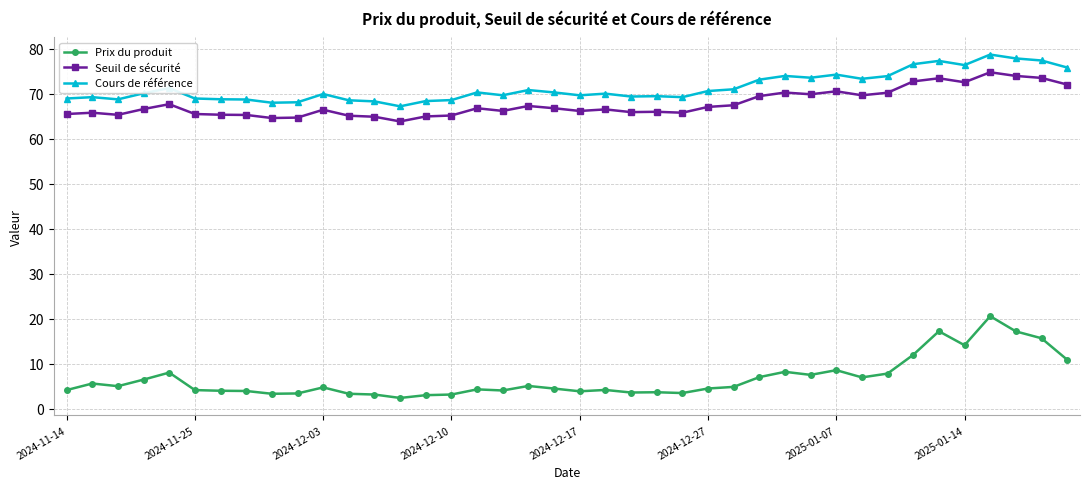

What is the sum of all Cours de référence values?

2854.3